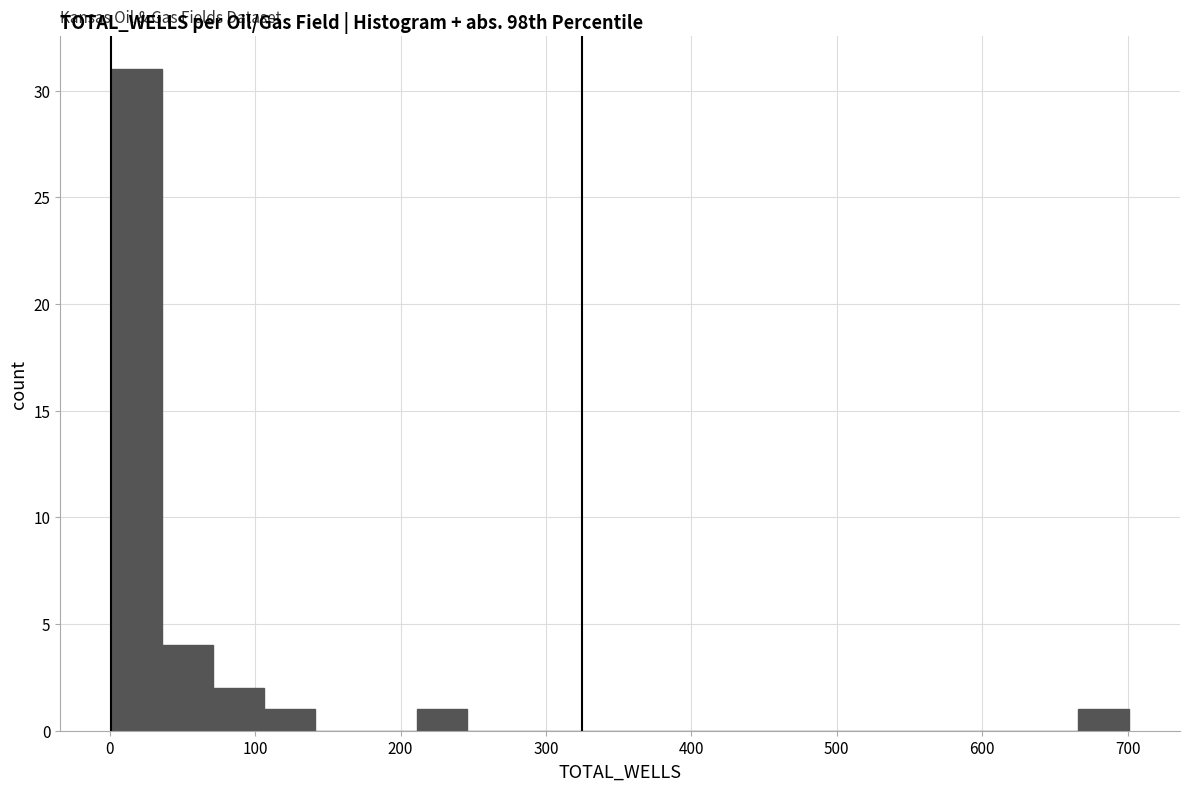

Around what value on the x-axis is the tallest bar? Give the approximate position of its centre, as read against the axis.

20